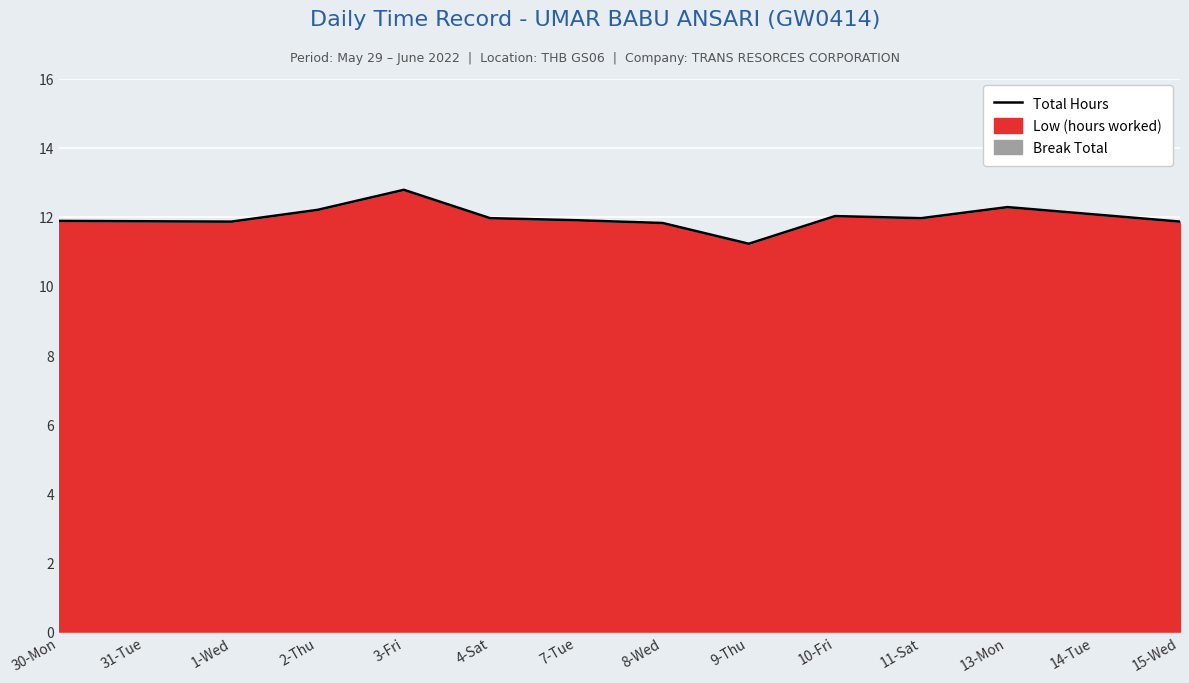

Which category has the lowest value across all series?

9-Thu